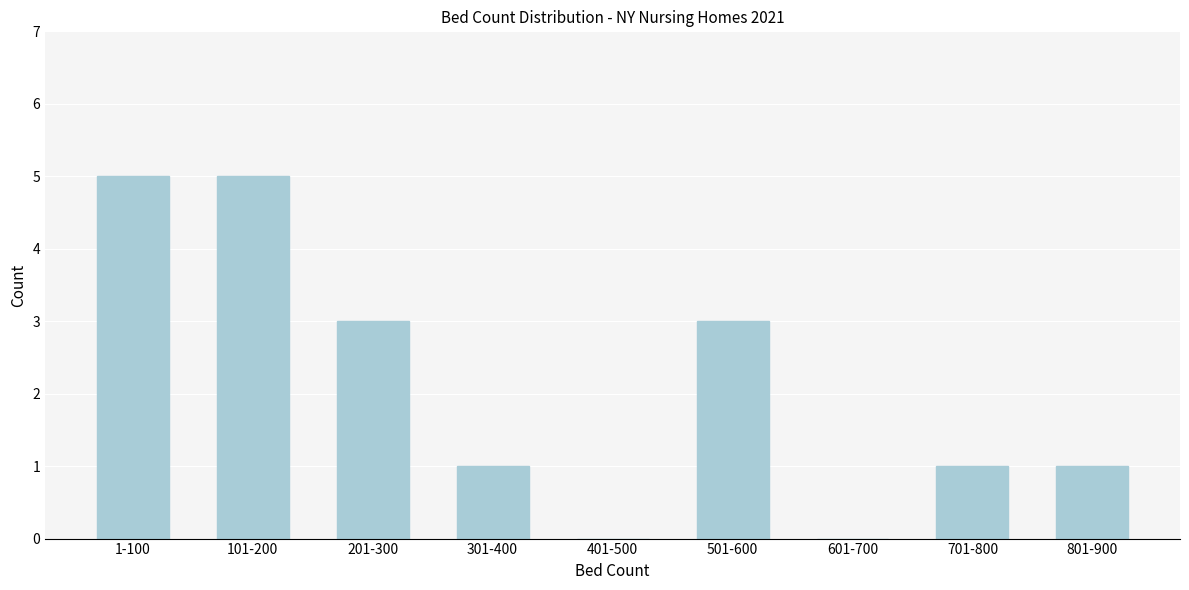

Reading left to right, extract all data points from this chart.

1-100=5	101-200=5	201-300=3	301-400=1	401-500=0	501-600=3	601-700=0	701-800=1	801-900=1